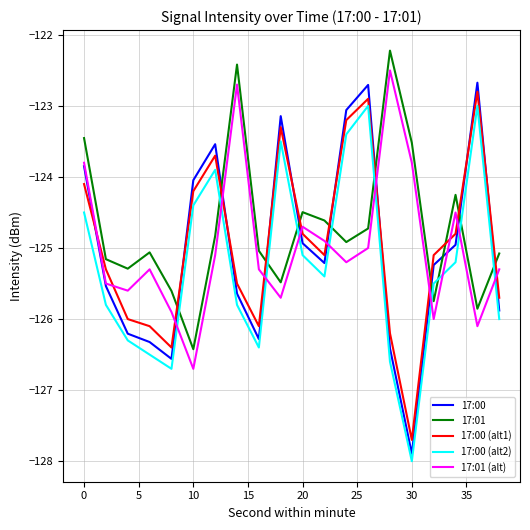

Which series has the widest spread of values?

17:00